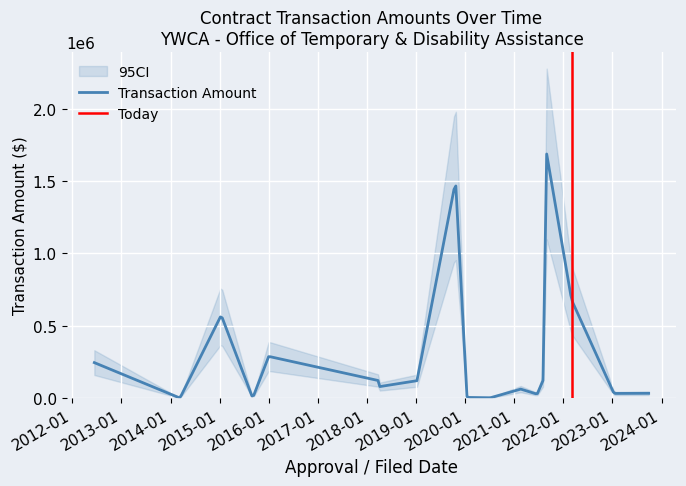

What is the value of the 9th point from the left?

18920